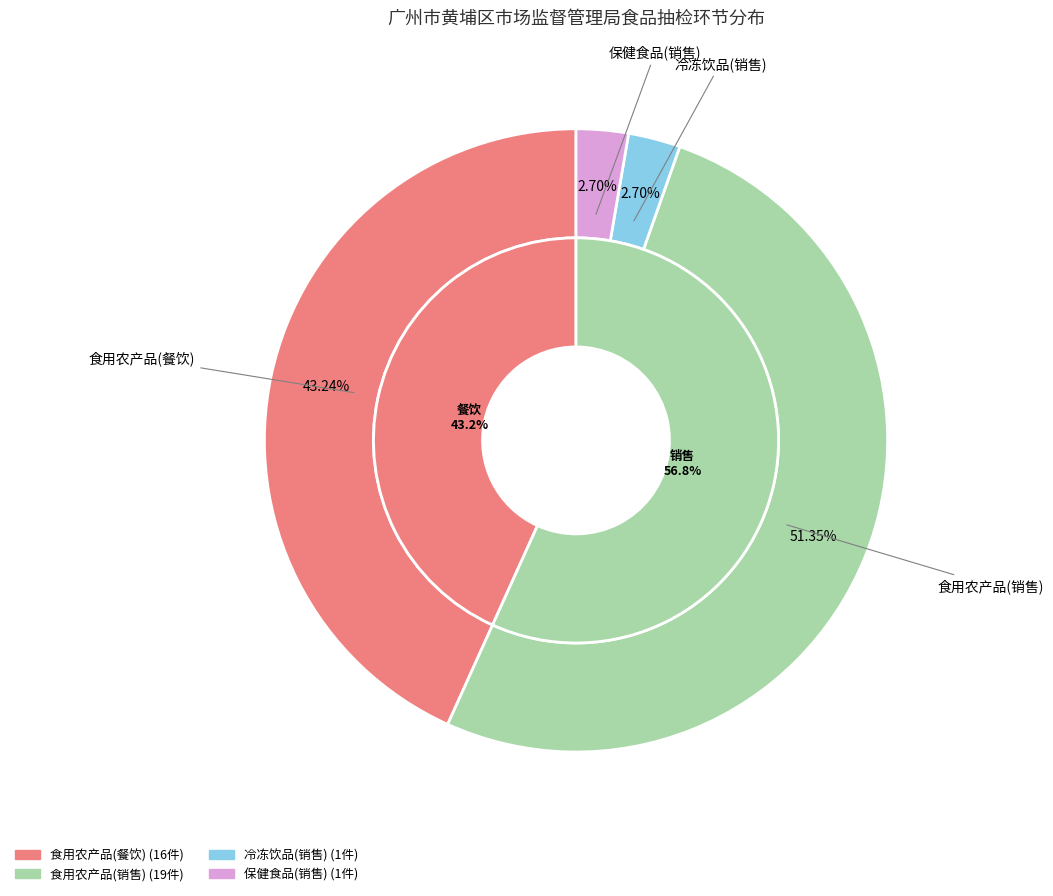

To the nearest percent, what is the difference between the 餐饮 and 销售 slice percentages?

14%